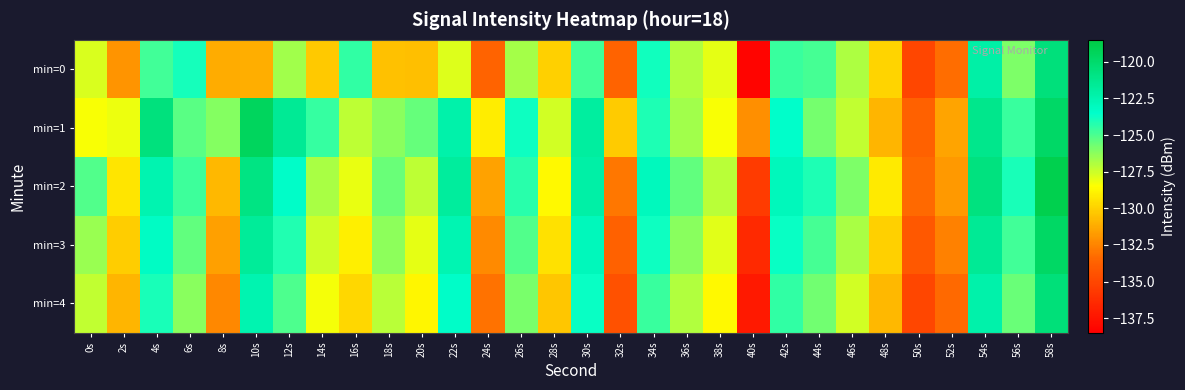

Reading left to right, extract all data points from this chart.

min=0: 0s=-127.8	2s=-132.0	4s=-124.8	6s=-123.9	8s=-131.2	10s=-131.1	12s=-126.6	14s=-130.3	16s=-124.5	18s=-130.5	20s=-130.6	22s=-127.9	24s=-133.6	26s=-126.8	28s=-130.0	30s=-124.8	32s=-133.6	34s=-123.9	36s=-127.0	38s=-128.0	40s=-138.2	42s=-124.7	44s=-124.9	46s=-126.9	48s=-129.9	50s=-135.0	52s=-133.2	54s=-122.1	56s=-126.0	58s=-120.6
min=1: 0s=-128.4	2s=-128.2	4s=-120.6	6s=-125.3	8s=-126.1	10s=-119.5	12s=-121.5	14s=-124.6	16s=-127.2	18s=-126.2	20s=-125.5	22s=-122.3	24s=-129.1	26s=-123.8	28s=-127.6	30s=-121.9	32s=-130.2	34s=-124.1	36s=-126.7	38s=-128.4	40s=-132.1	42s=-123.5	44s=-125.8	46s=-127.3	48s=-130.9	50s=-133.7	52s=-131.4	54s=-121.2	56s=-124.6	58s=-119.8
min=2: 0s=-125.1	2s=-129.3	4s=-122.5	6s=-124.7	8s=-130.8	10s=-120.9	12s=-123.4	14s=-126.8	16s=-128.1	18s=-125.6	20s=-127.2	22s=-121.8	24s=-131.5	26s=-124.3	28s=-128.7	30s=-122.1	32s=-132.9	34s=-123.0	36s=-125.4	38s=-127.1	40s=-135.6	42s=-122.9	44s=-124.1	46s=-126.0	48s=-129.2	50s=-133.4	52s=-131.8	54s=-120.7	56s=-124.0	58s=-118.9
min=3: 0s=-126.5	2s=-130.1	4s=-123.2	6s=-125.4	8s=-131.6	10s=-121.7	12s=-124.2	14s=-127.5	16s=-129.0	18s=-126.3	20s=-128.0	22s=-122.6	24s=-132.3	26s=-125.1	28s=-129.5	30s=-122.9	32s=-133.7	34s=-123.8	36s=-126.2	38s=-127.9	40s=-136.4	42s=-123.7	44s=-124.9	46s=-126.8	48s=-130.0	50s=-134.2	52s=-132.6	54s=-121.5	56s=-124.8	58s=-119.7
min=4: 0s=-127.3	2s=-130.9	4s=-124.0	6s=-126.2	8s=-132.4	10s=-122.5	12s=-125.0	14s=-128.3	16s=-129.8	18s=-127.1	20s=-128.8	22s=-123.4	24s=-133.1	26s=-125.9	28s=-130.3	30s=-123.7	32s=-134.5	34s=-124.6	36s=-127.0	38s=-128.7	40s=-137.2	42s=-124.5	44s=-125.7	46s=-127.6	48s=-130.8	50s=-135.0	52s=-133.4	54s=-122.3	56s=-125.6	58s=-120.5